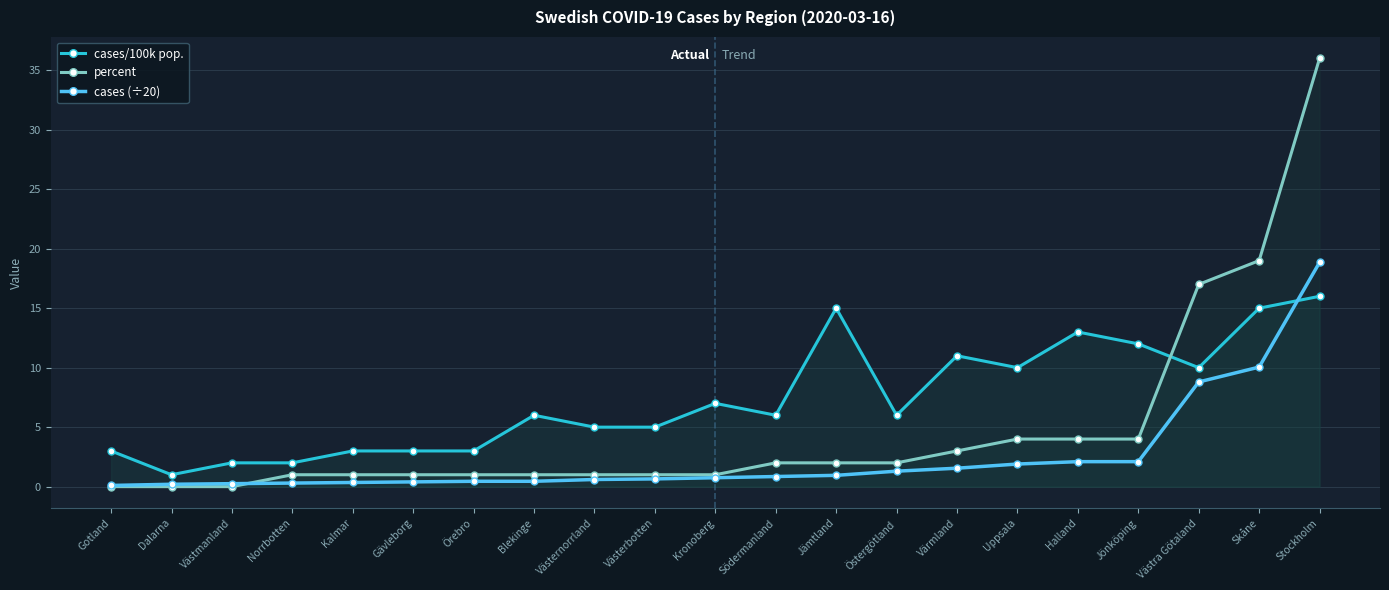

What is the difference between the maximum and minimum values in the percent series?

36.0